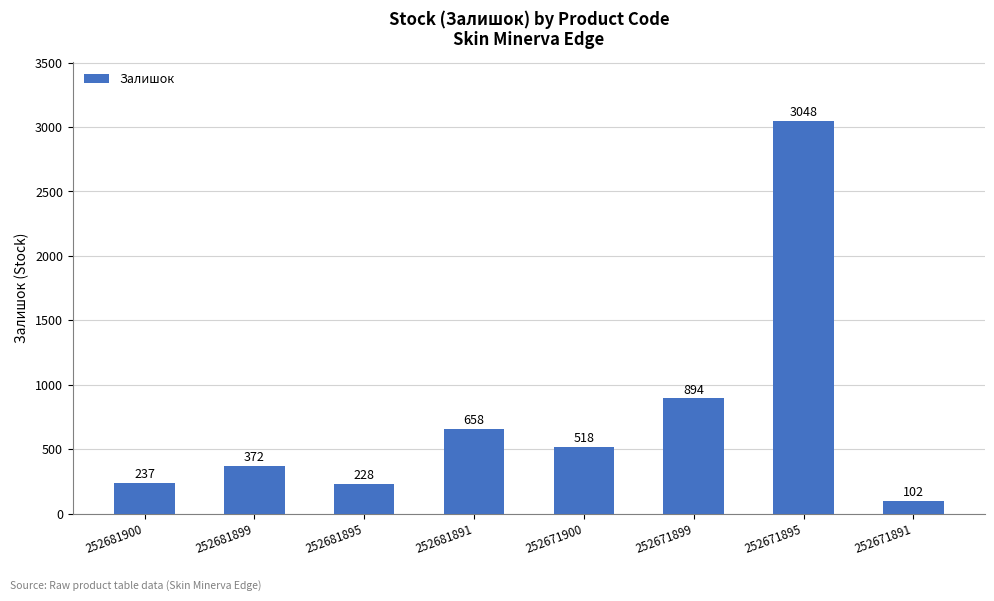

Between 252671899 and 252681891, which is larger?

252671899